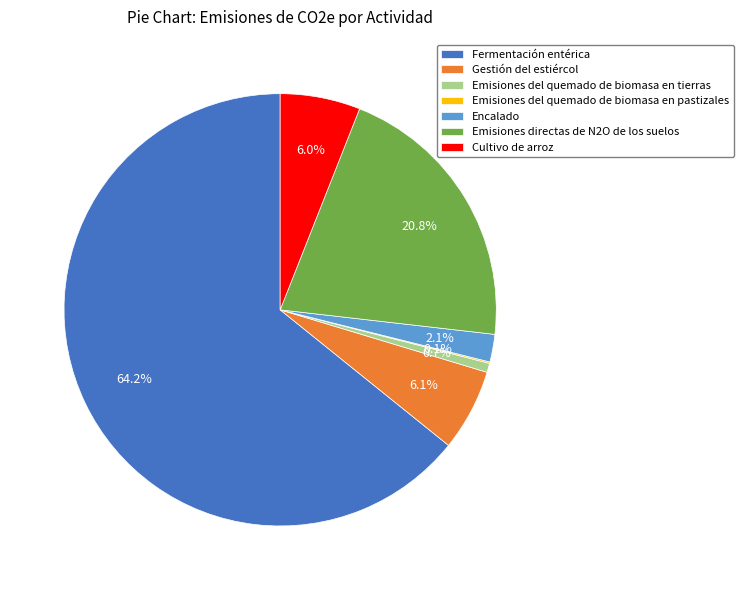

What portion of the pie excludes Emisiones del quemado de biomasa en tierras?

99.3%